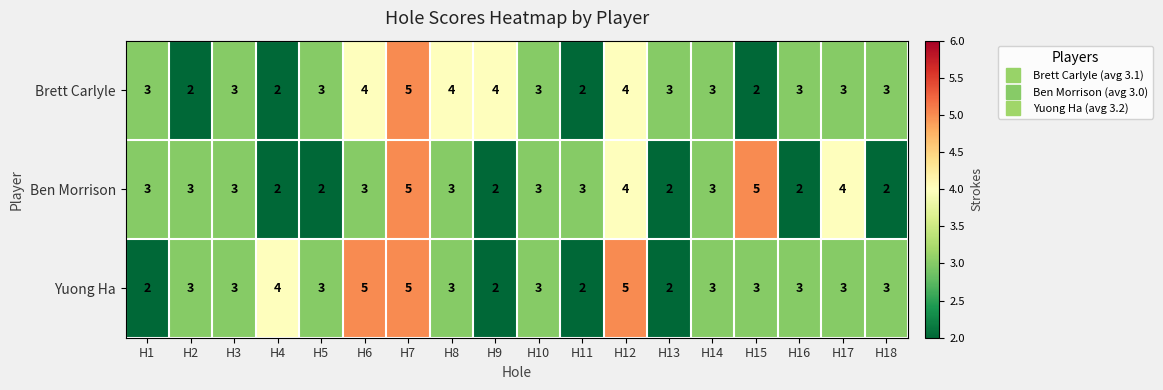

What is the approximate value of Brett Carlyle at H6?

4